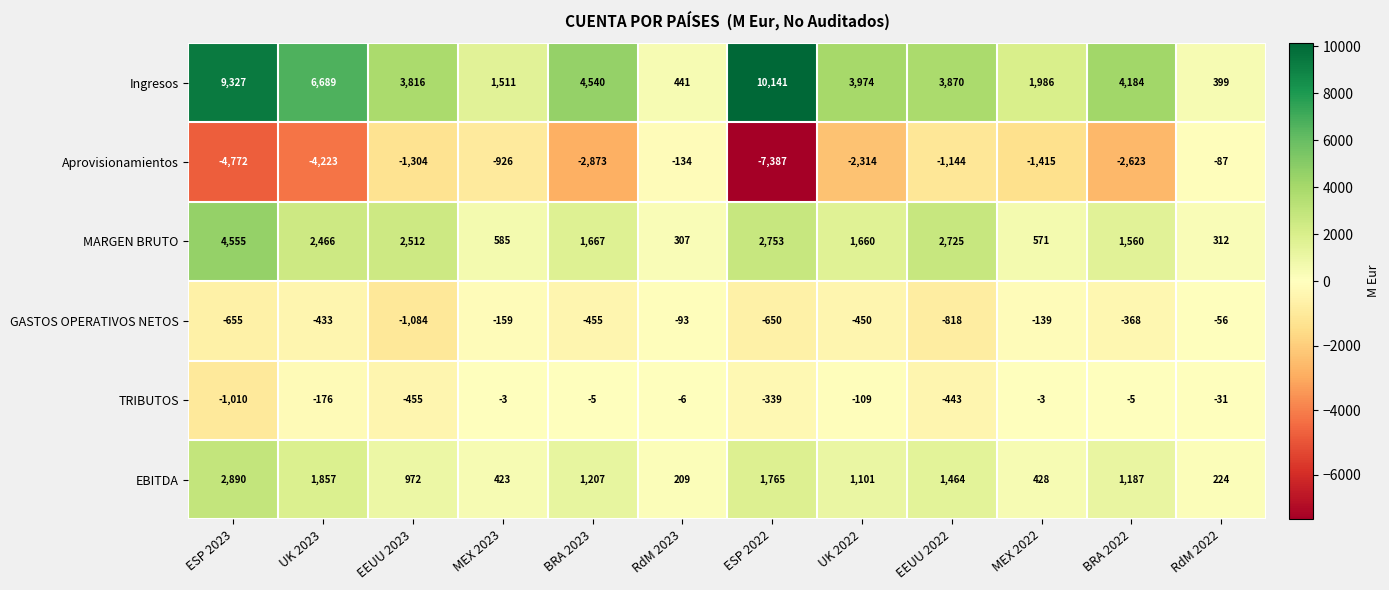

What is the sum of all Aprovisionamientos values?

-29202